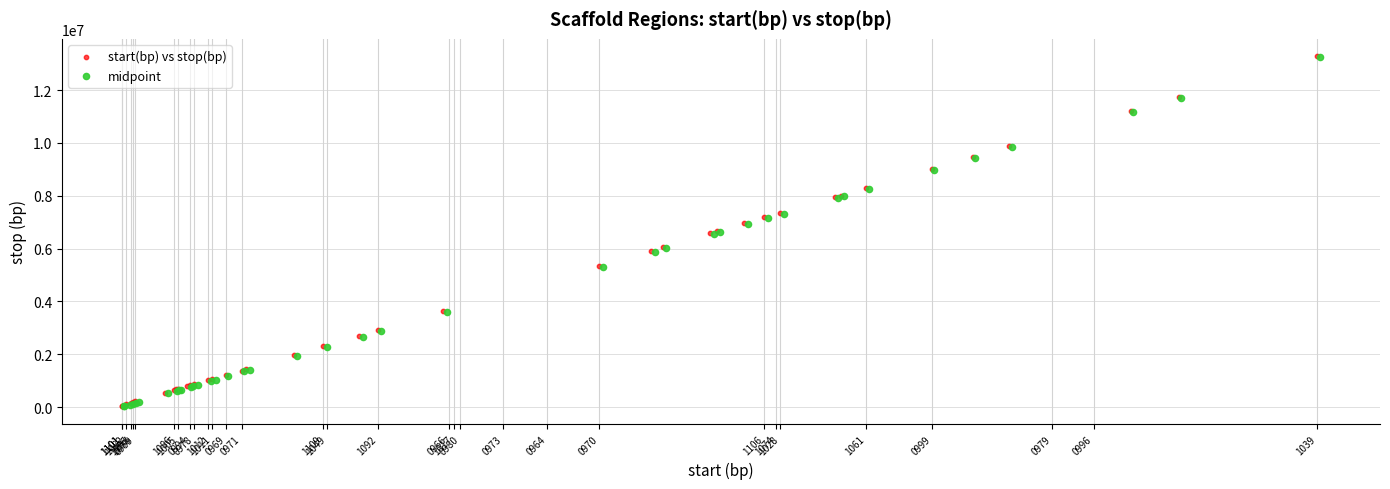

Which series has the largest Y range (max minus min)?

start(bp) vs stop(bp)